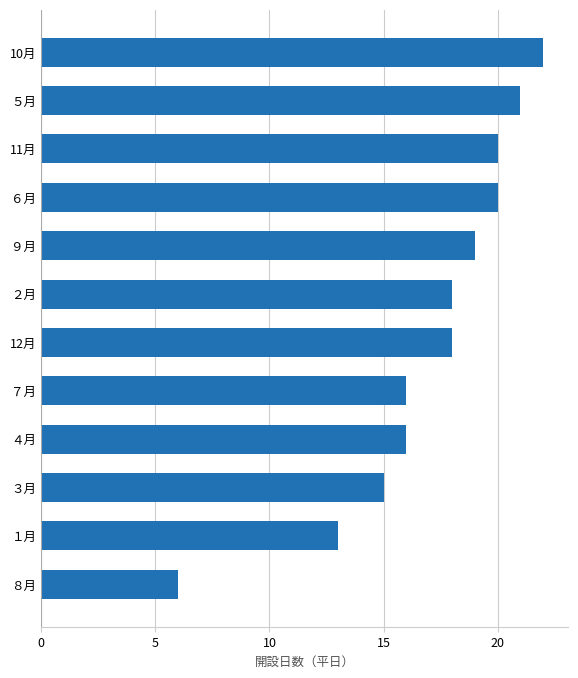

What is the greatest value displayed?

22